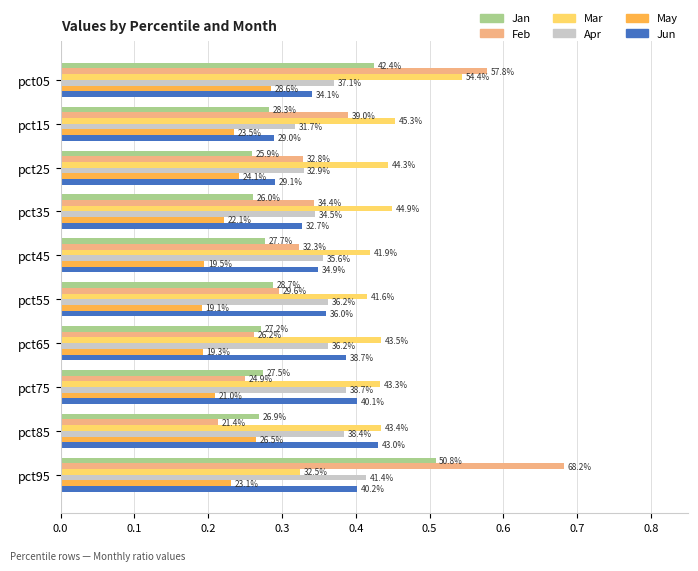

Which series has the largest range (max minus min)?

Feb